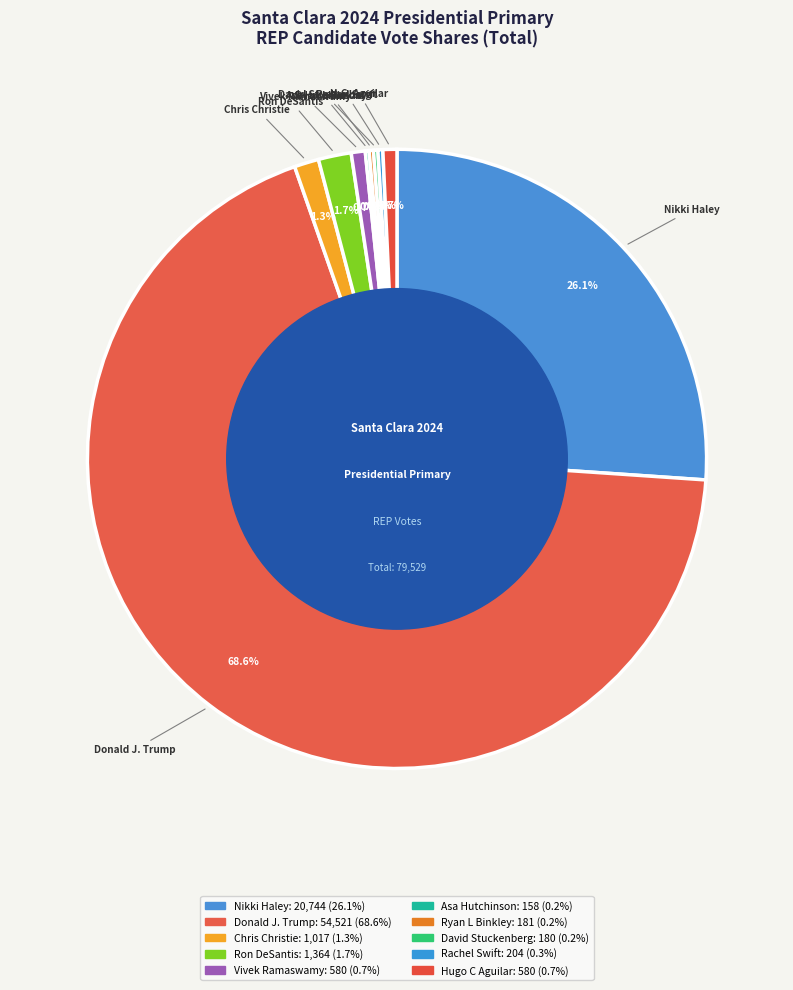

How many slices are in this pie chart?

10